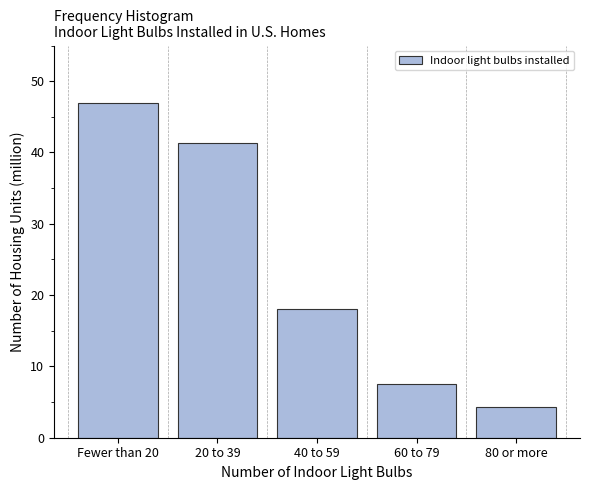

Reading left to right, transcribe all the data shown in this chart.

46.9	41.4	18.1	7.6	4.3